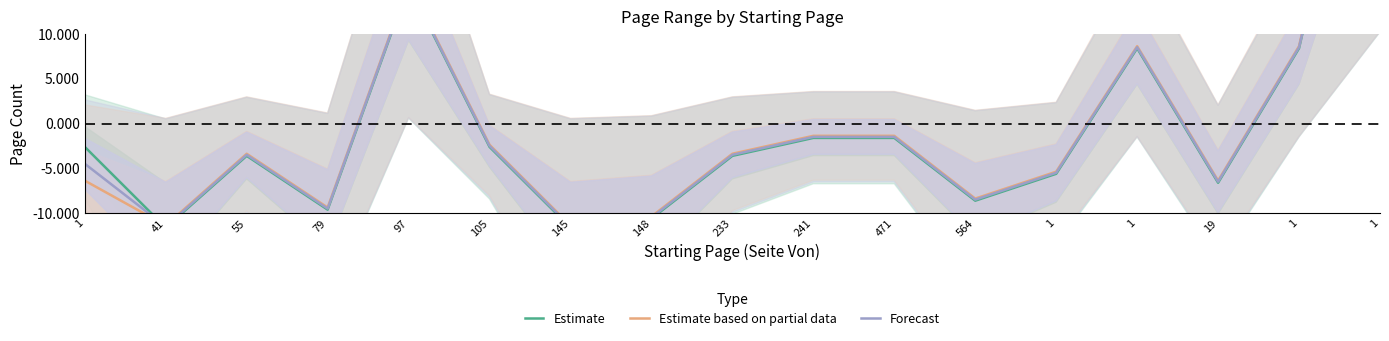

Rank the categories by Estimate value from highest to lowest.

1, 97, 1, 1, 241, 471, 1, 105, 55, 233, 1, 19, 564, 79, 148, 41, 145